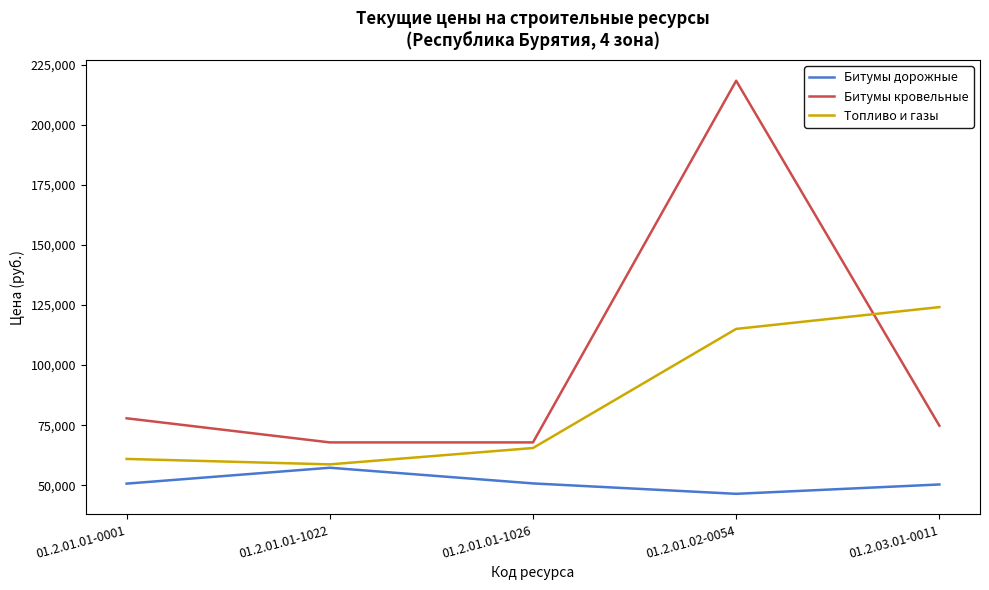

What is the greatest value displayed?

218390.4